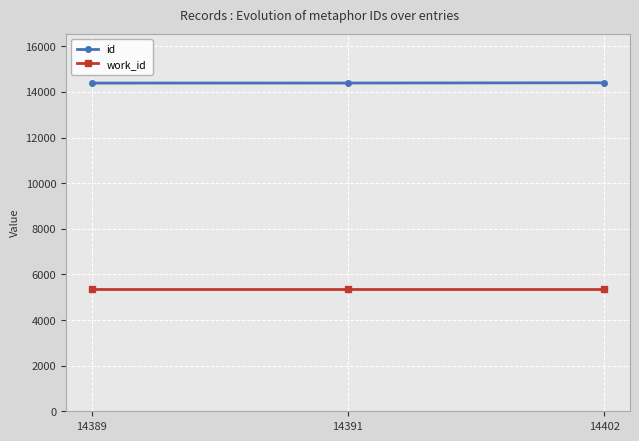

At how many categories does at least one series exceed 8444?

3